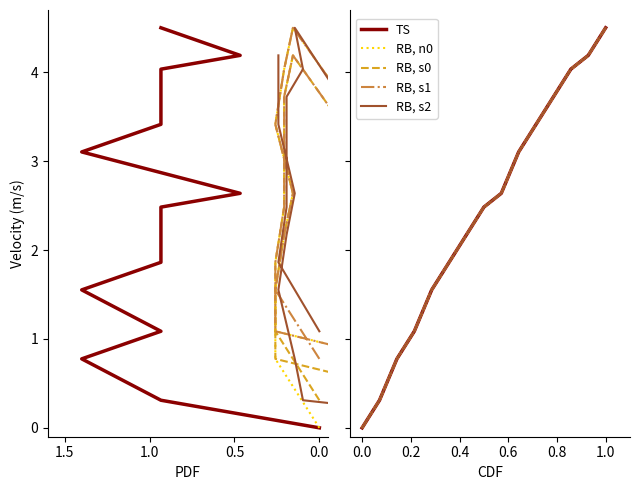

What is the value of the RB, s0 point at the 8th from the left?

2.5